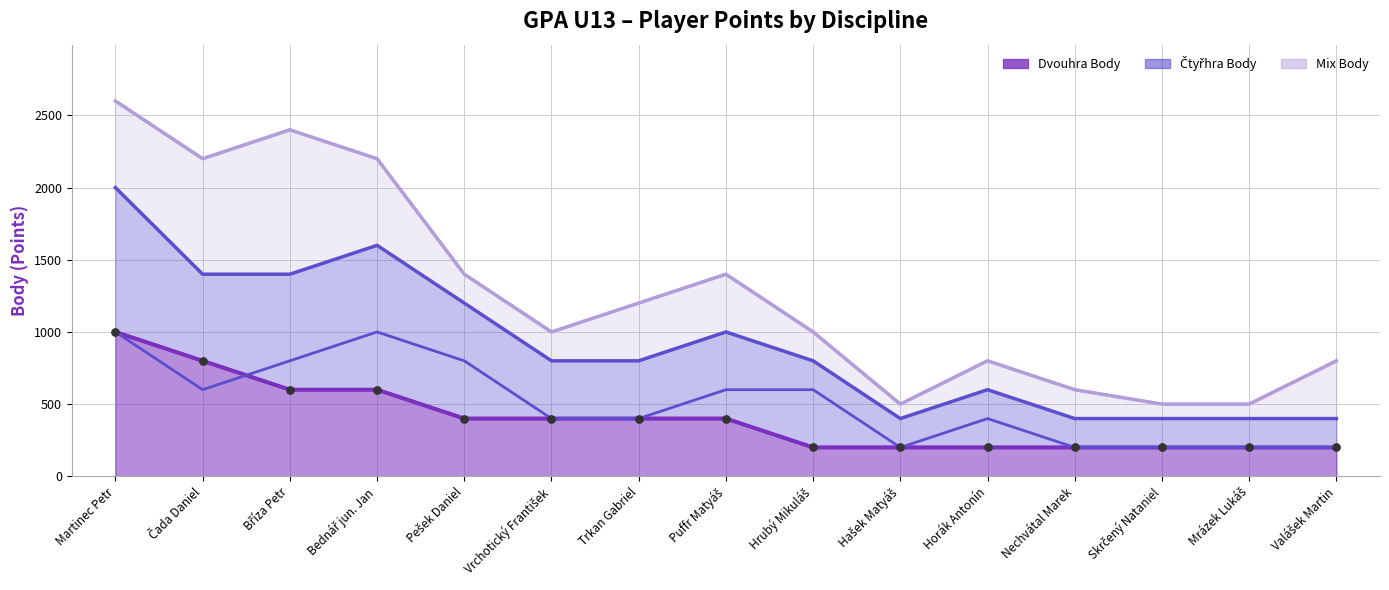

What is the change in value from Čada Daniel to Vrchotický František?

-400